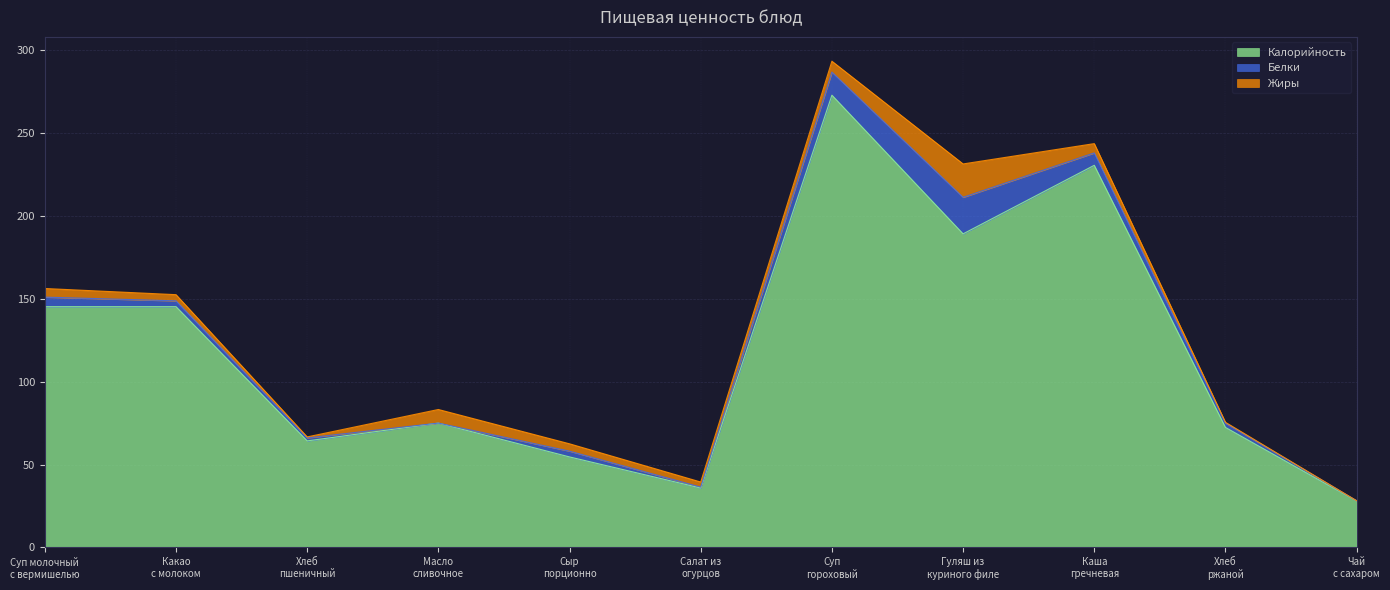

What is the total value across all series at Каша
гречневая?

243.5